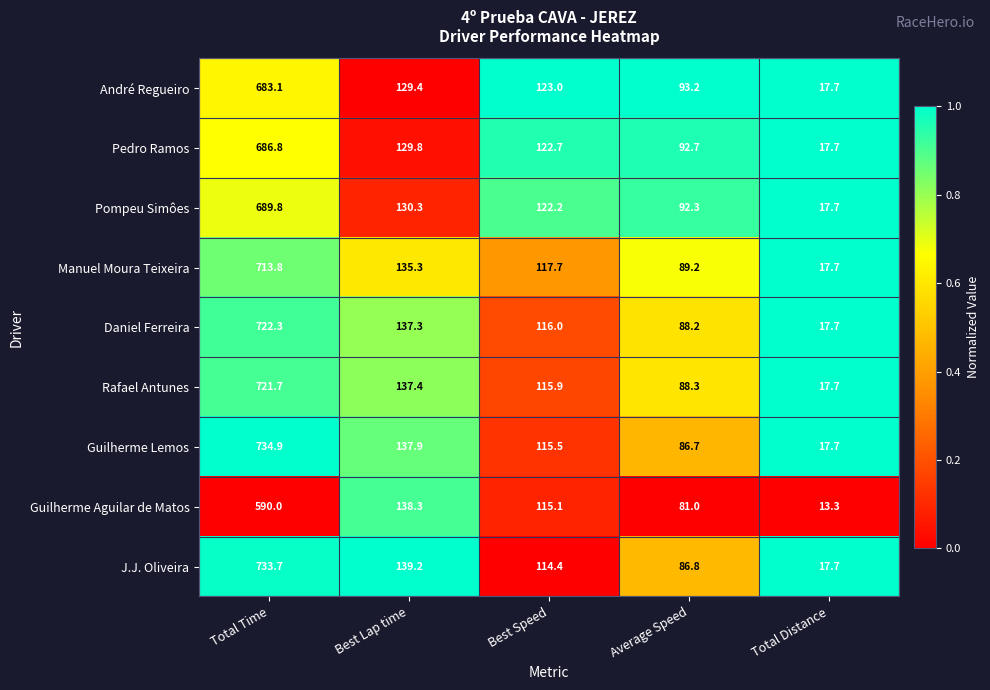

Read the André Regueiro value at Best Speed.

123.0